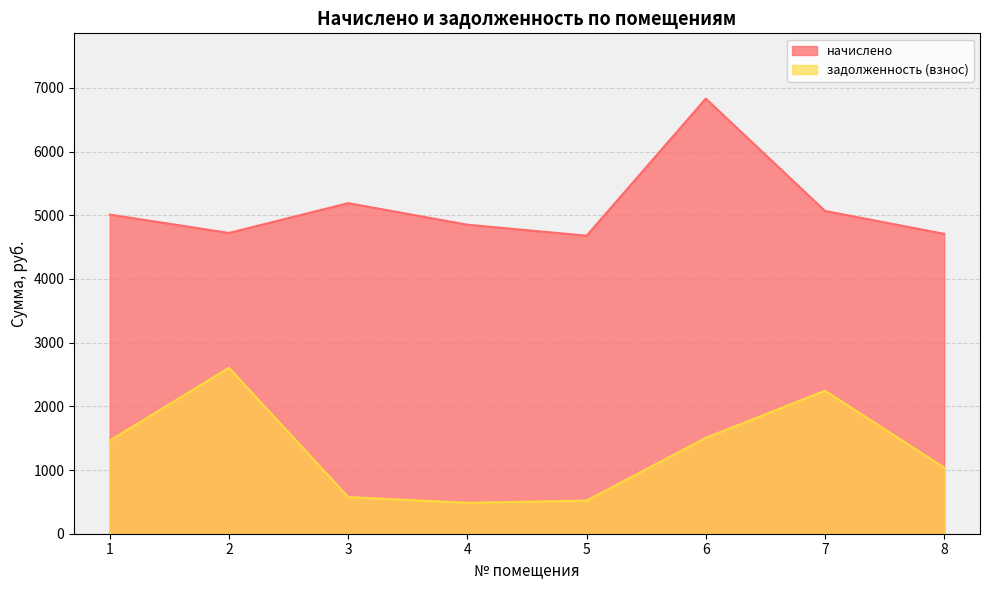

True or false: задолженность (взнос) and начислено cross at least once.

False